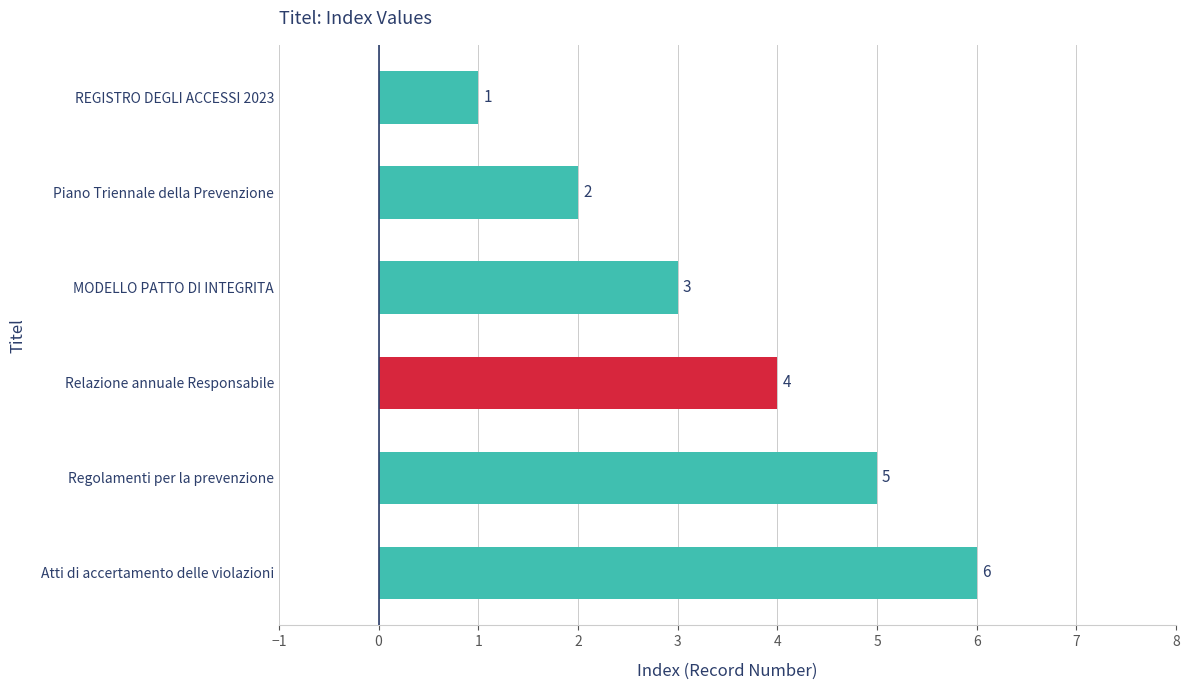

Read the value at Regolamenti per la prevenzione.

5